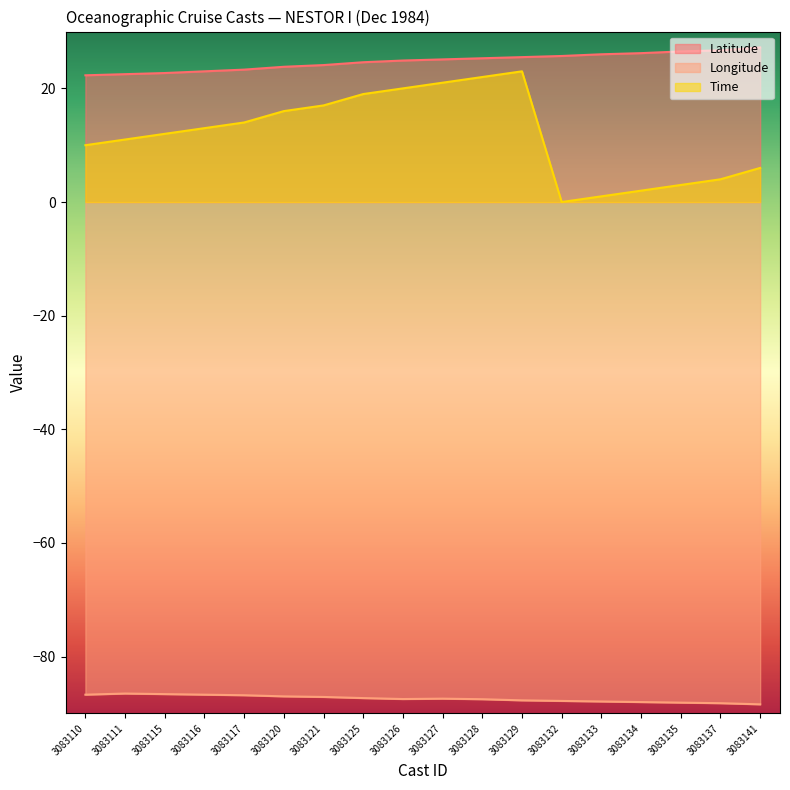

At which category is the sum across all series the highest?

3083129